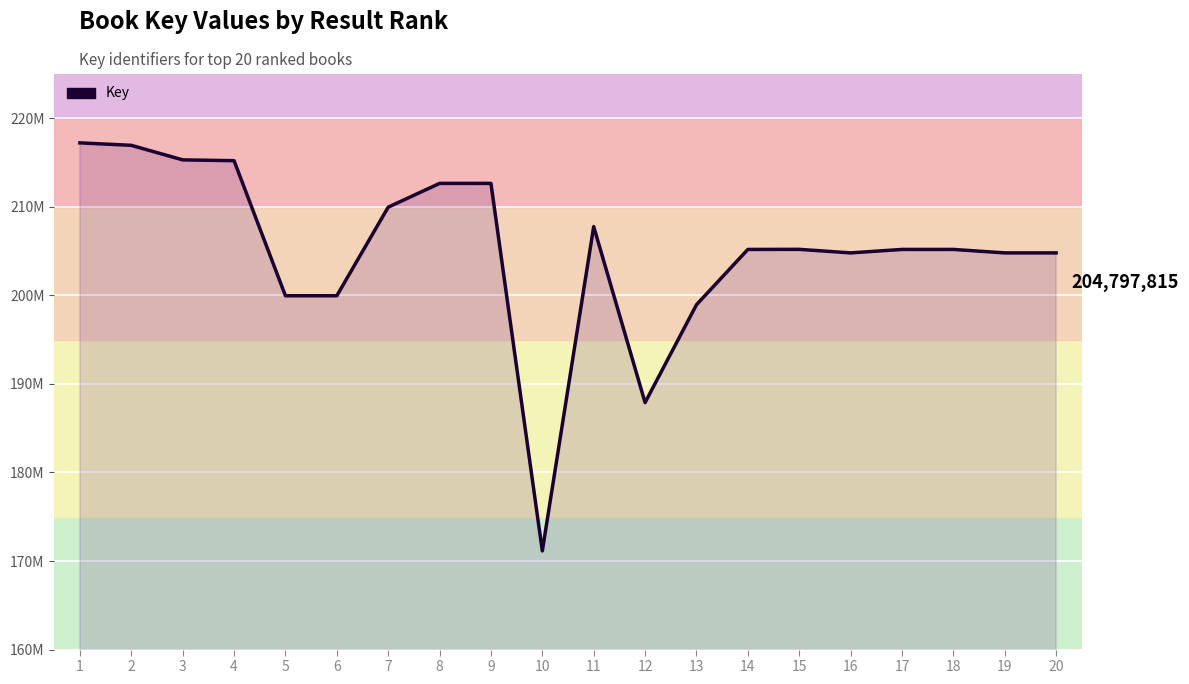

True or false: the data shows 88913112 at 15.

False